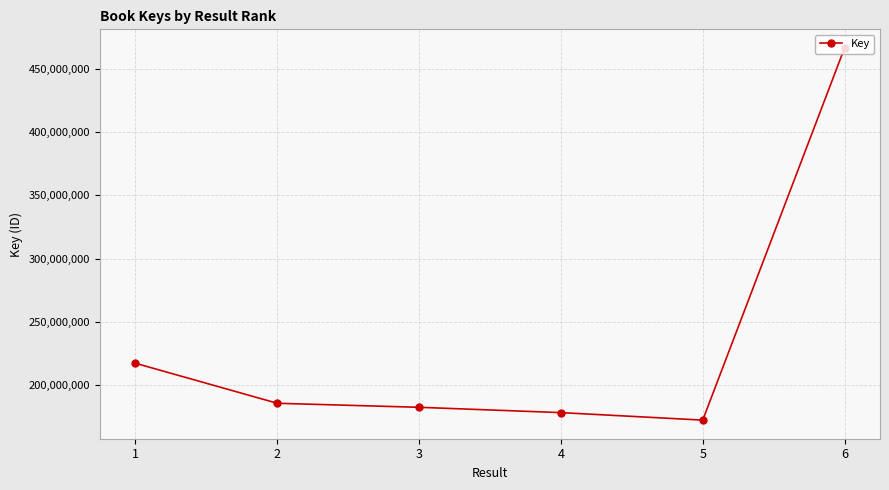

At which category does the chart reach its peak across all series?

6